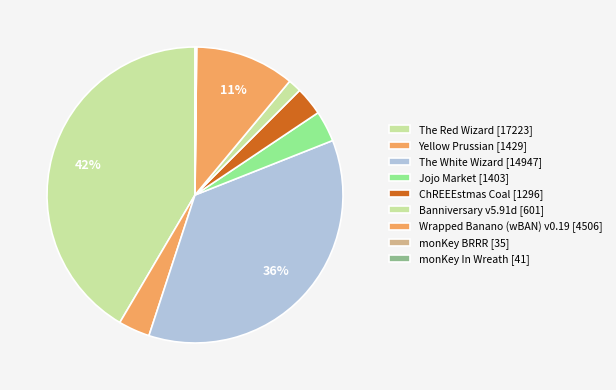

True or false: Jojo Market [1403] accounts for 3% of the total.

True